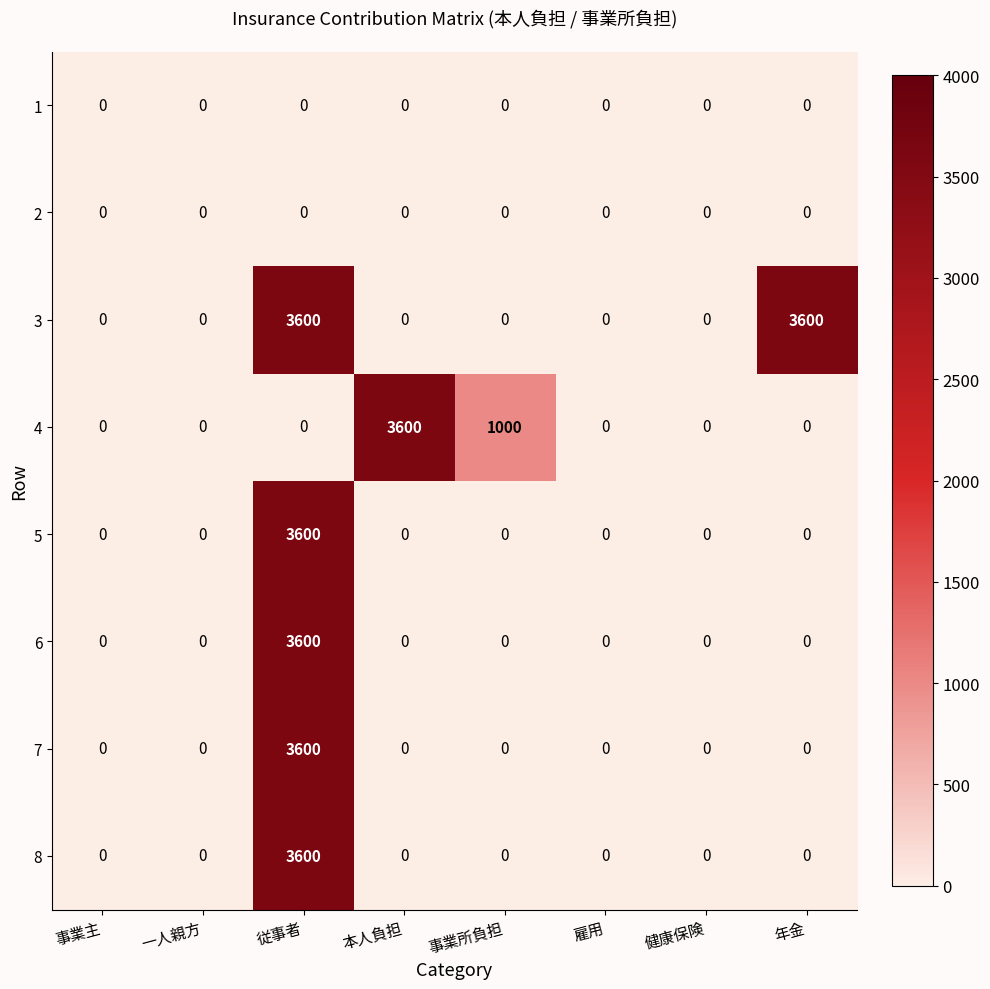

What is the difference between the maximum and second lowest values in the 5 series?

3600